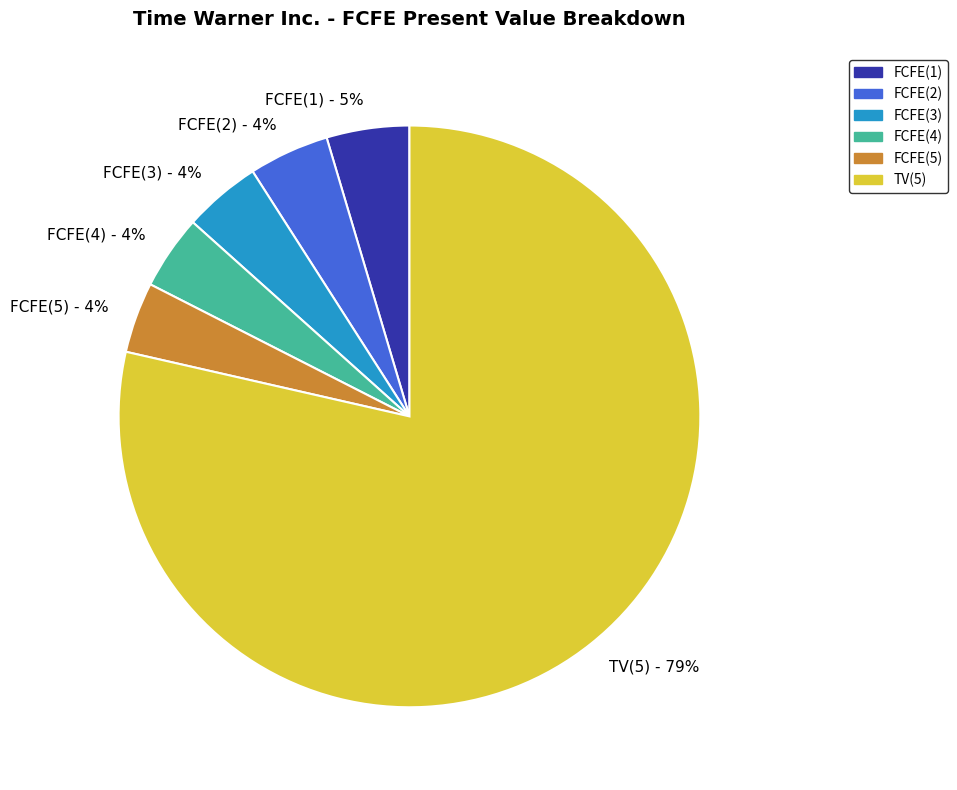

Is TV(5) - 79% the majority of the pie?

Yes